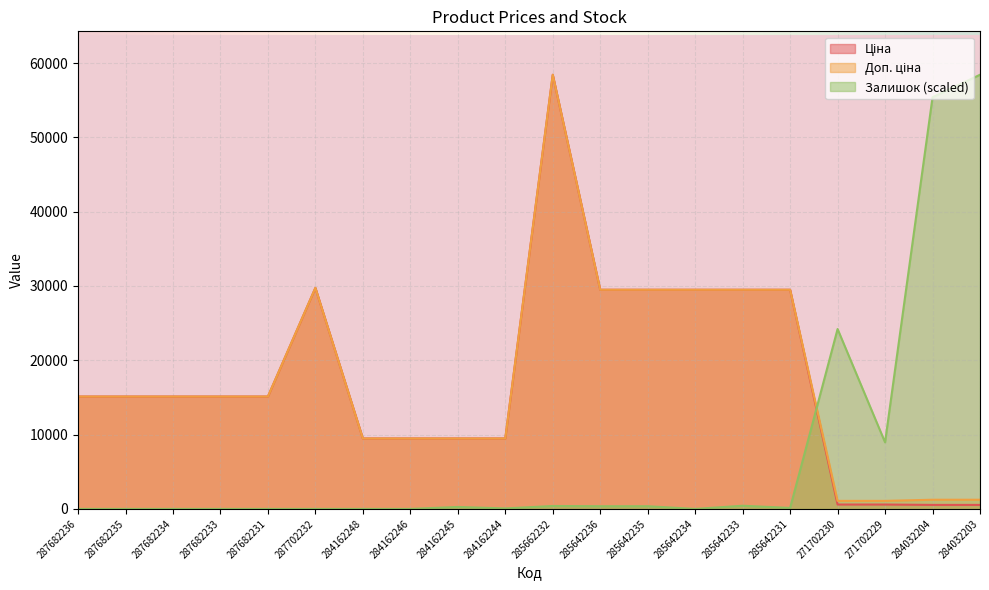

In Залишок, how many points are higher than both neighbors (excluding endpoints)?

4